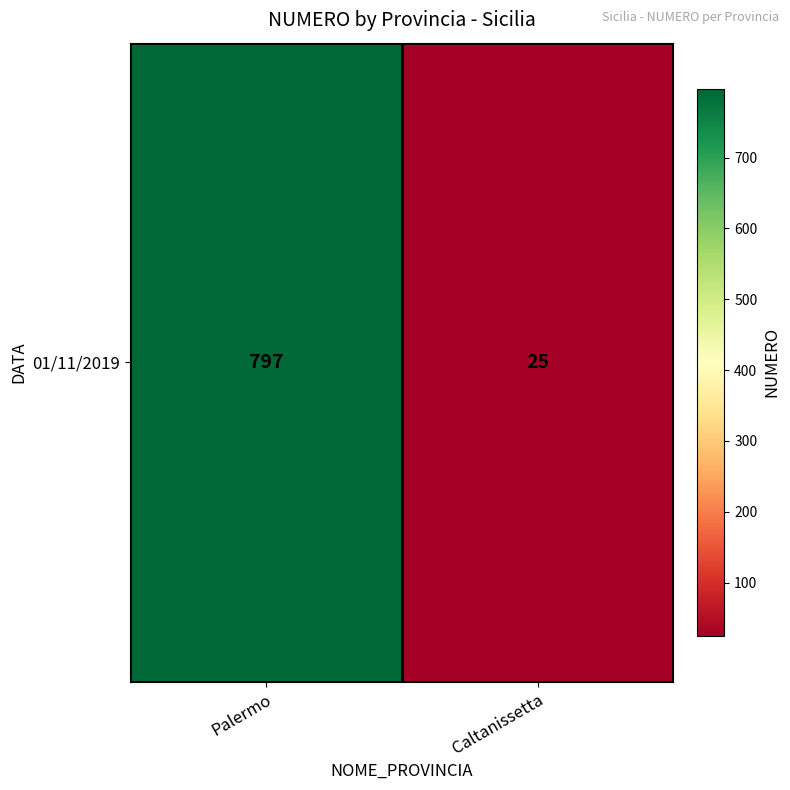

The value at Caltanissetta is 14. True or false?

False